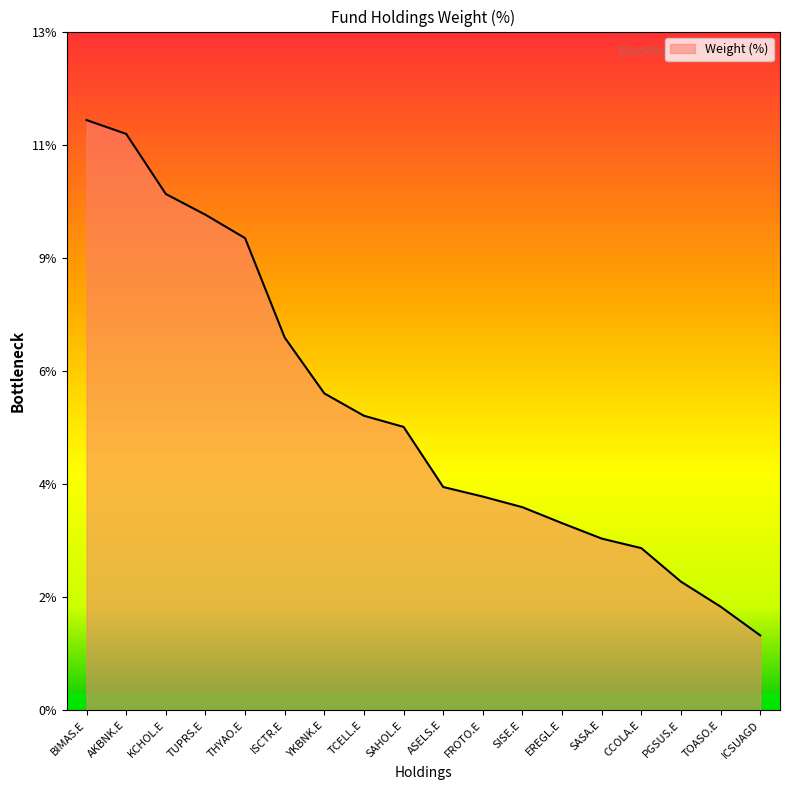

Does the chart have visible grid lines?

No